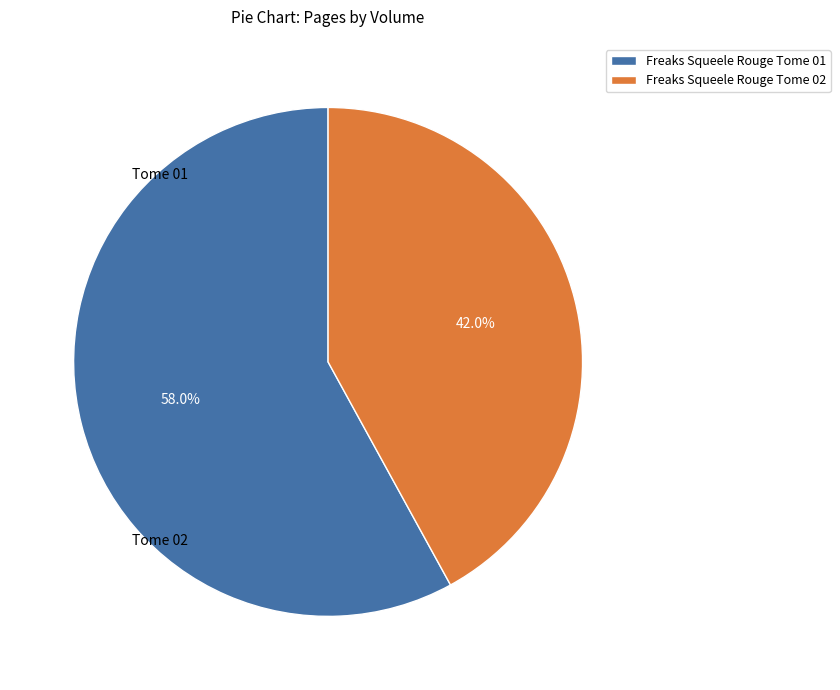

How many slices are in this pie chart?

2